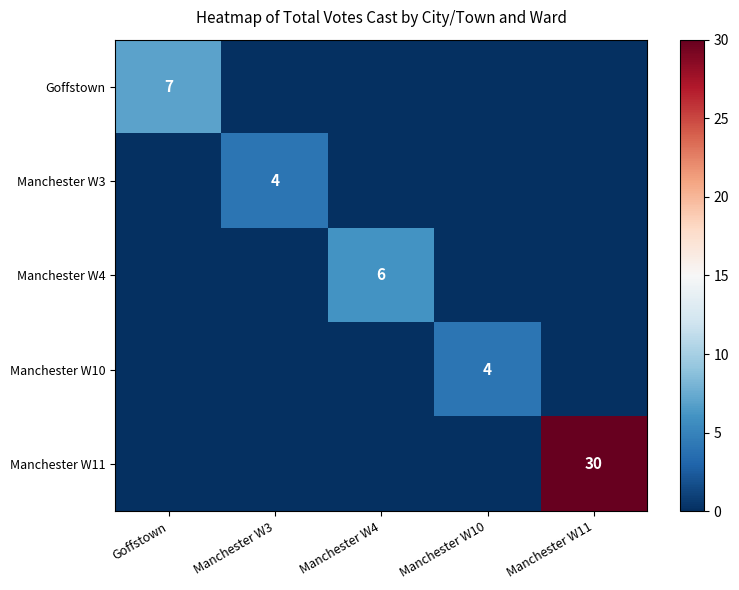

The Manchester W10 series shows 7 at Manchester W10. True or false?

False